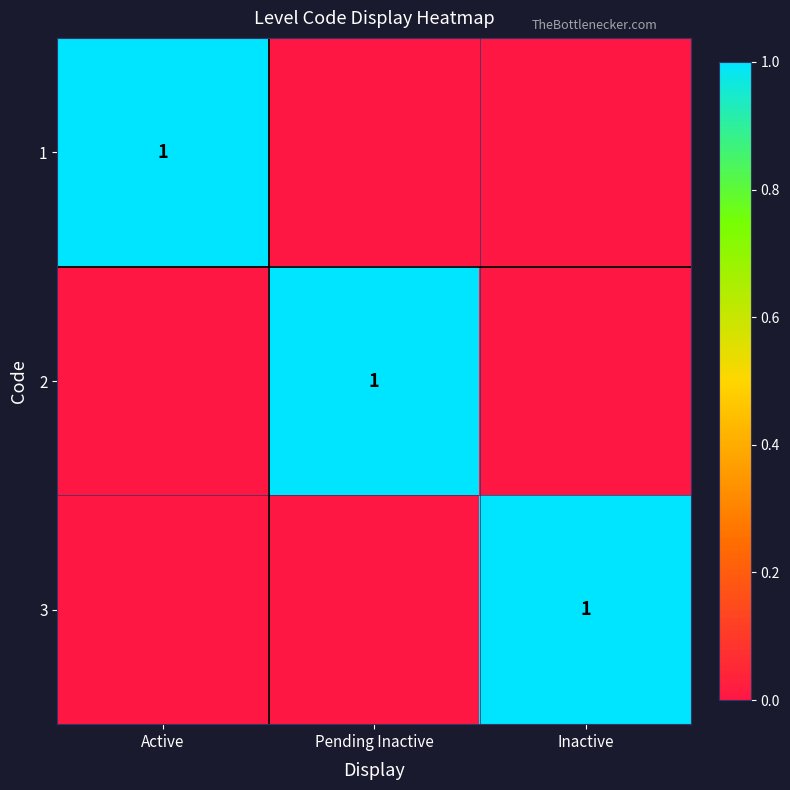

Is it true that 3 equals 1 at Inactive?

True